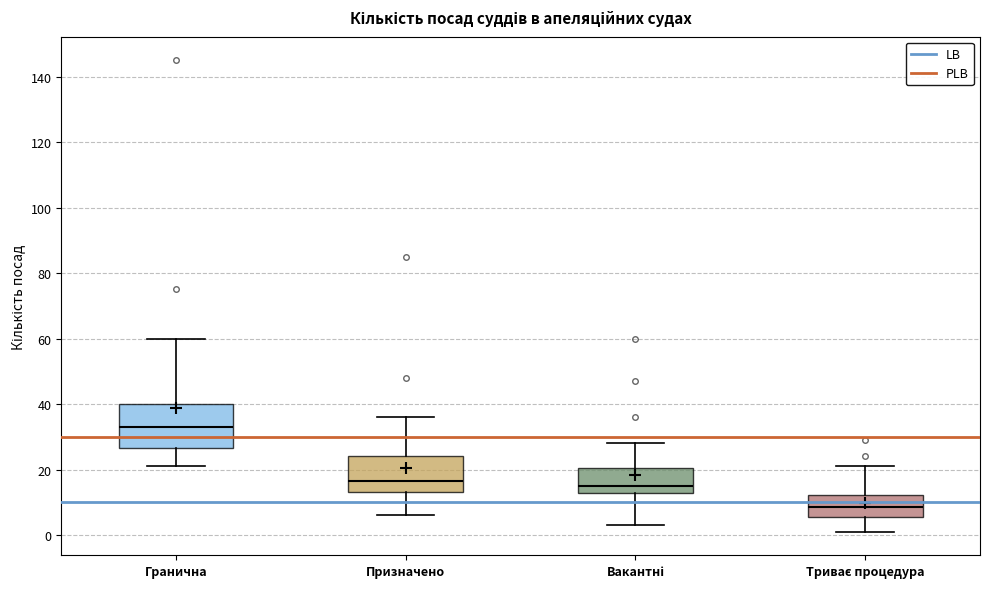

Which box has the highest median line?

Гранична